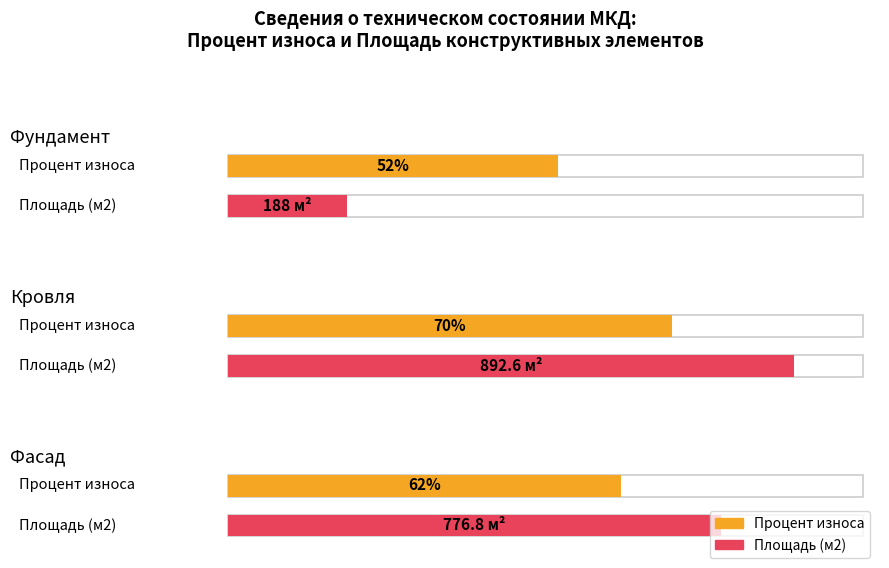

Which has a higher value, Фасад or Кровля?

Кровля